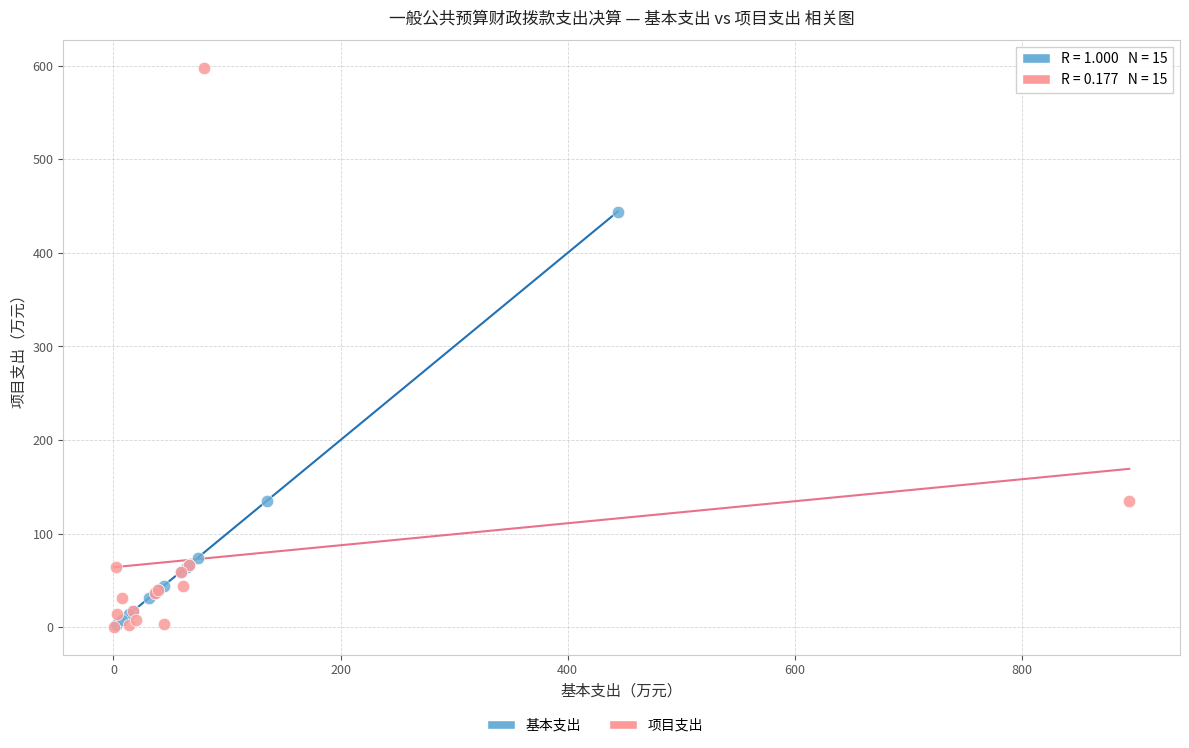

Which series has the largest Y range (max minus min)?

项目支出